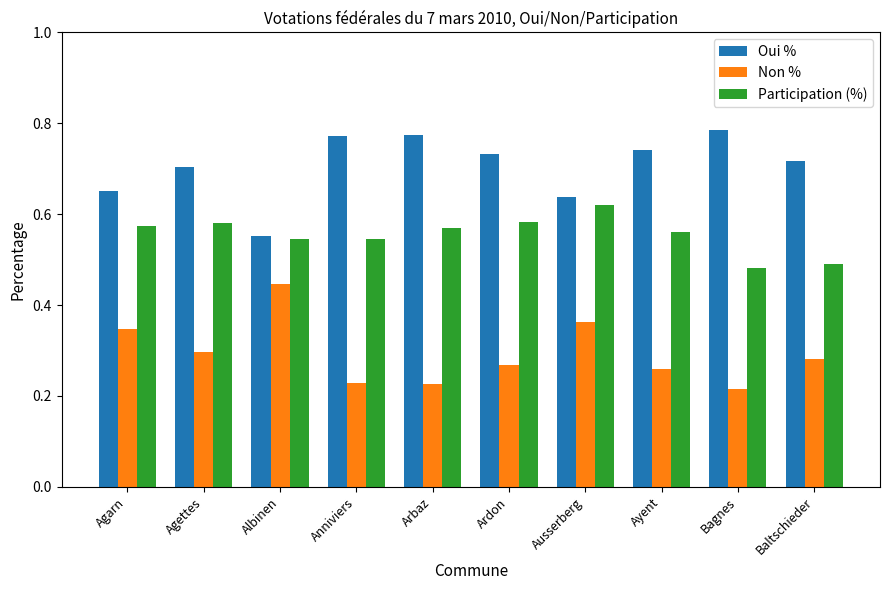

What is the sum of all Non % values?

2.9